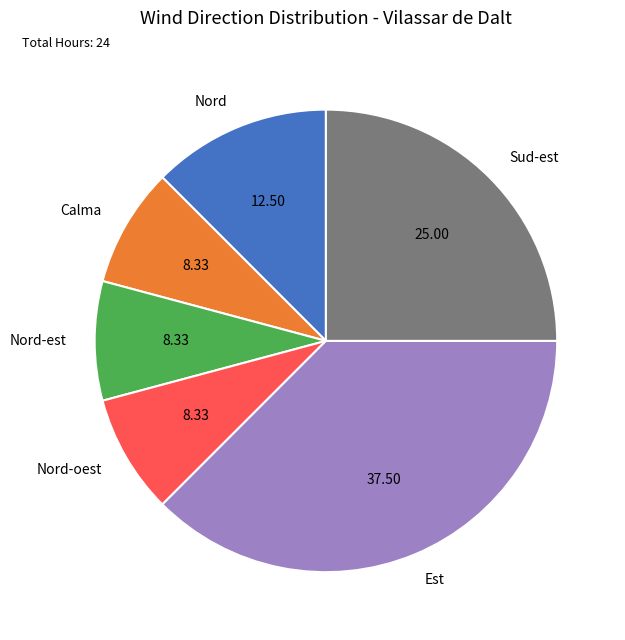

Which category has the biggest portion of the pie?

Est